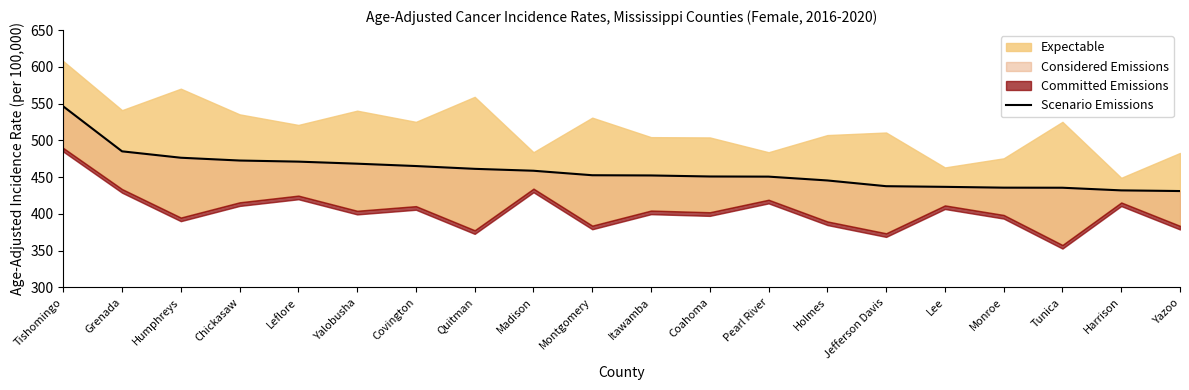

How many lines are shown in the chart?

1